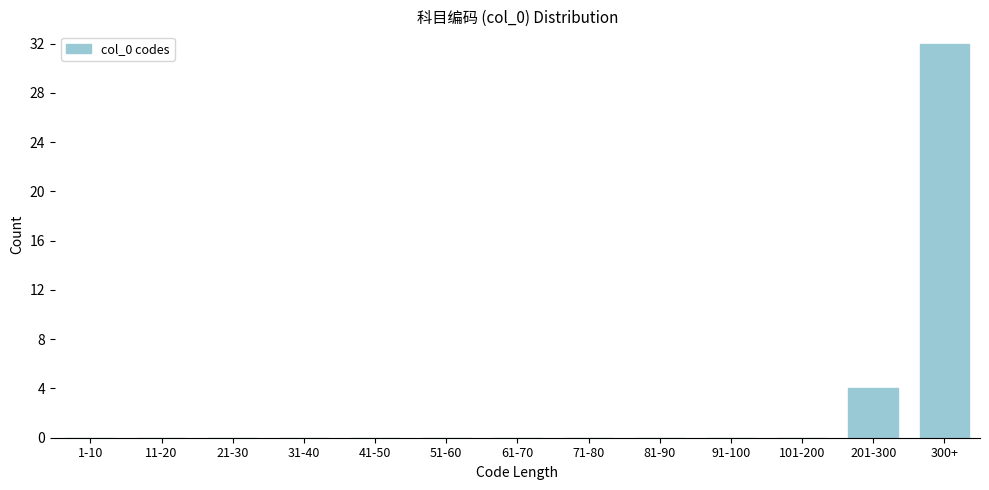

Reading right to left, extract all data points from this chart.

300+=32	201-300=4	101-200=0	91-100=0	81-90=0	71-80=0	61-70=0	51-60=0	41-50=0	31-40=0	21-30=0	11-20=0	1-10=0